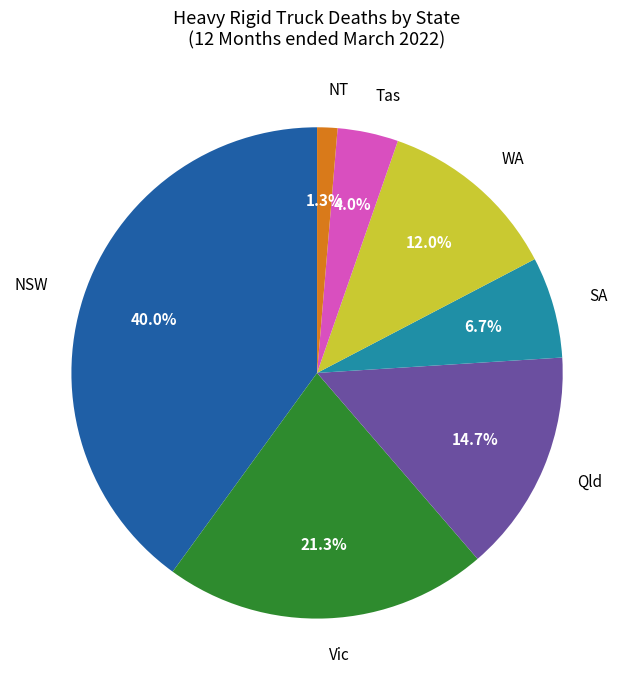

Do Tas and NSW together represent more than half of the pie?

No